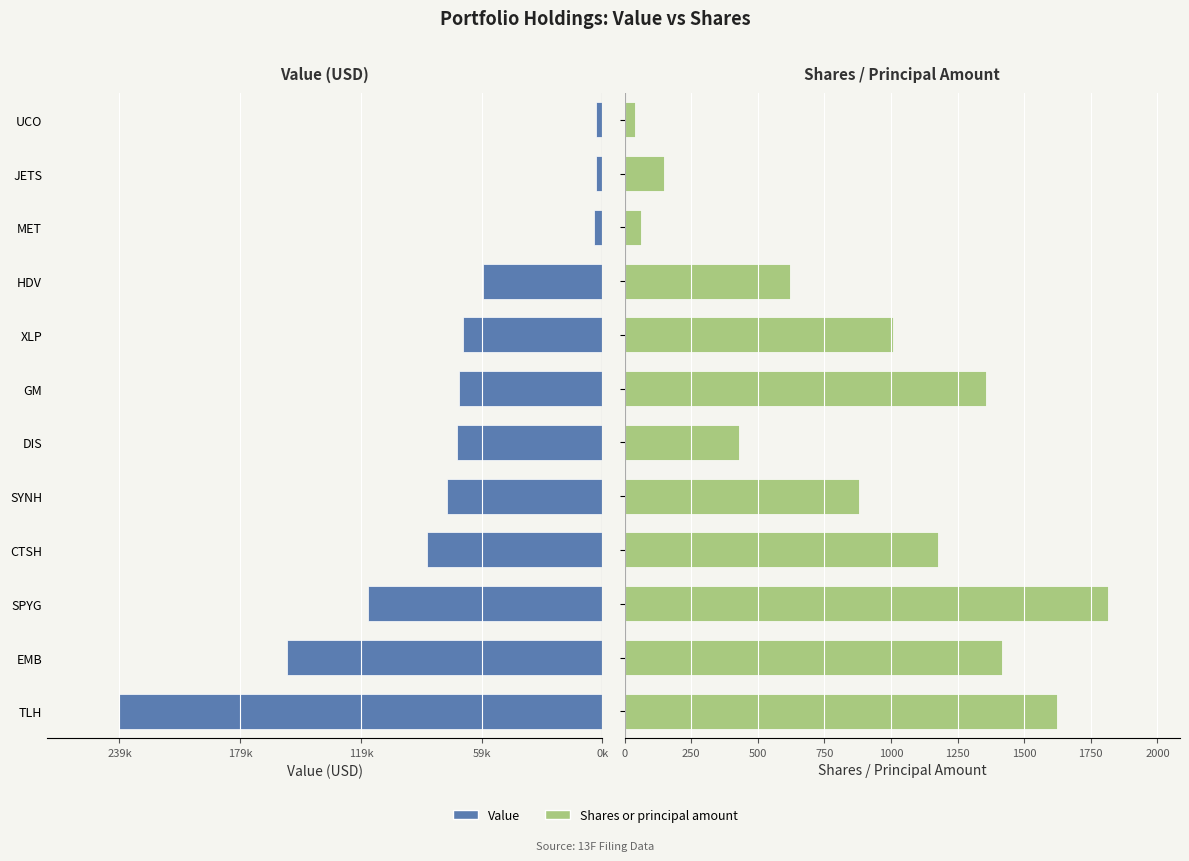

What position from the right is DIS?

7